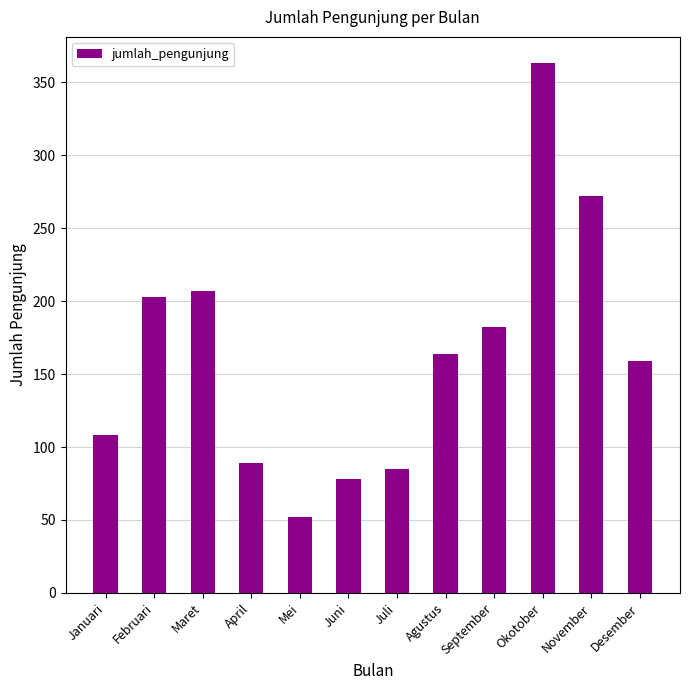

Where does the data first go above 164?

Februari